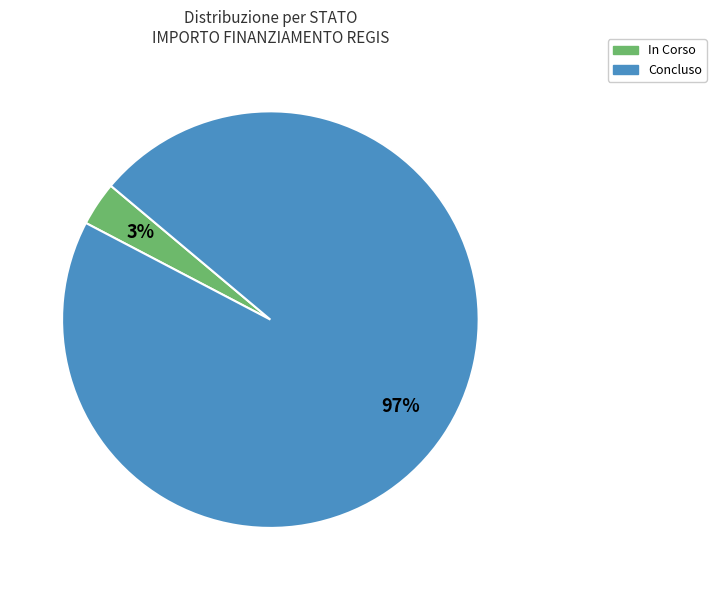

Is there a majority slice in this chart?

Yes